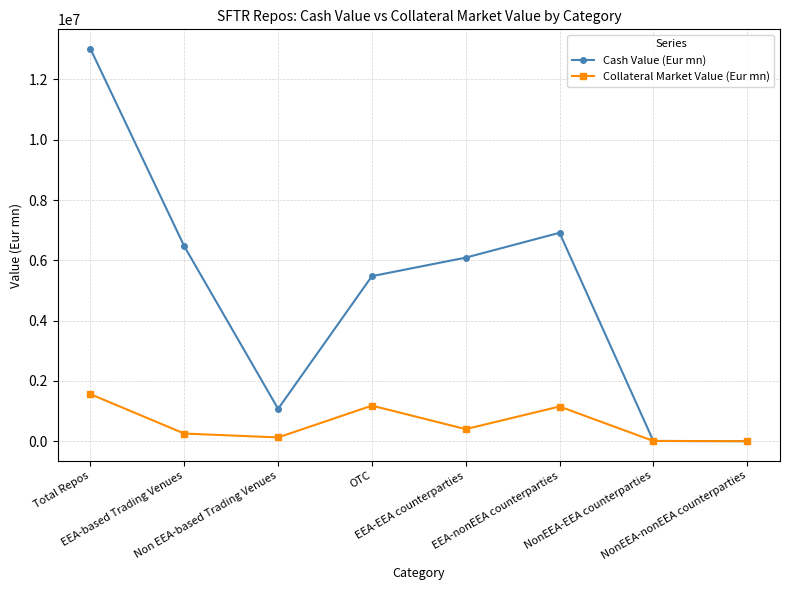

What is the label of the 4th point from the right?

EEA-EEA counterparties